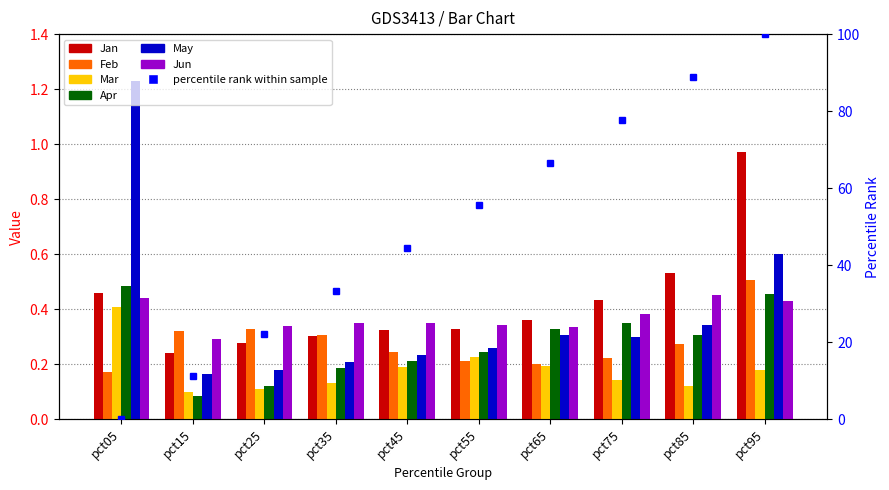

True or false: Apr has a value of 0.2 at pct85.

False